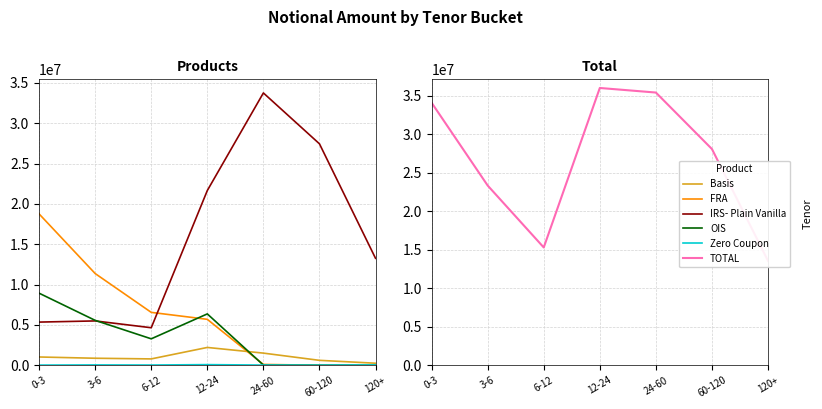

At which label is OIS closest to 4465865?

3-6